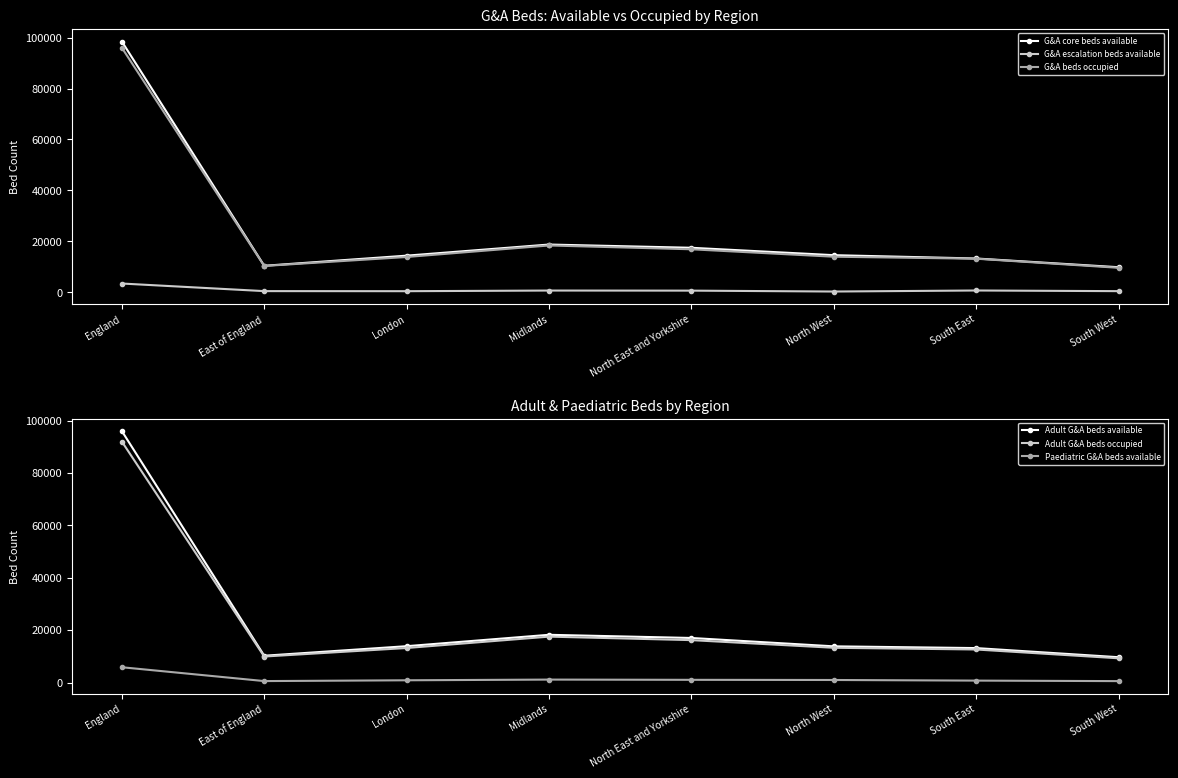

How many data points in Adult G&A beds occupied are above 13276?

3